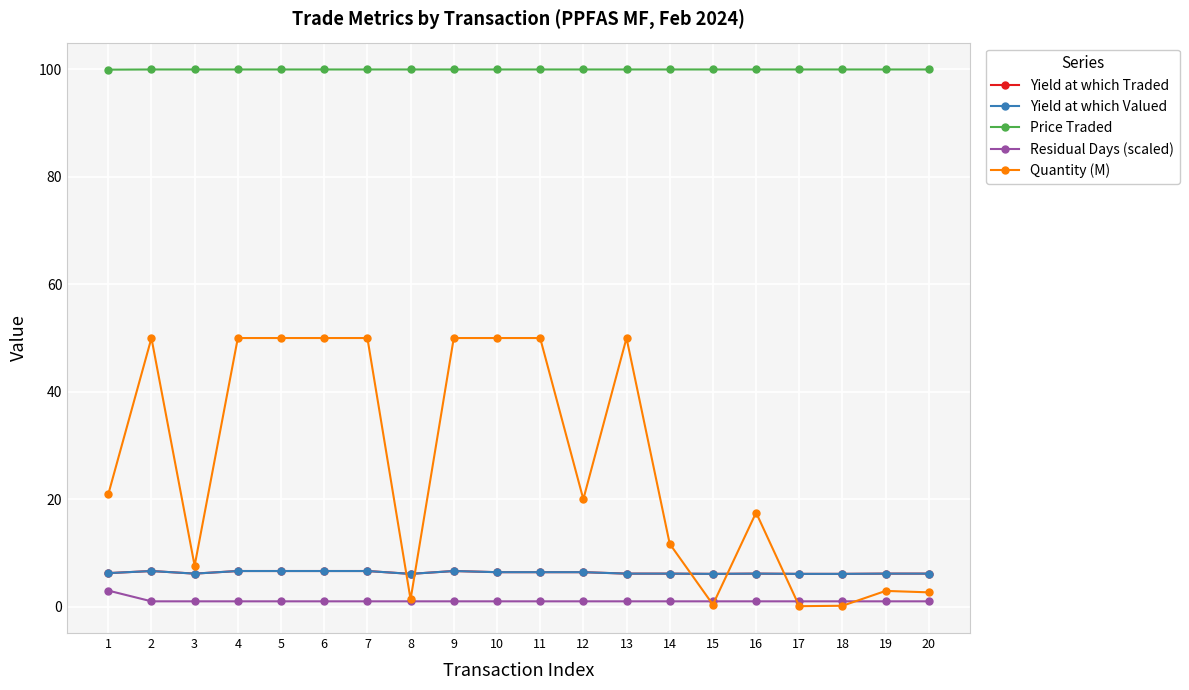

Does the chart display data point markers on the line(s)?

Yes